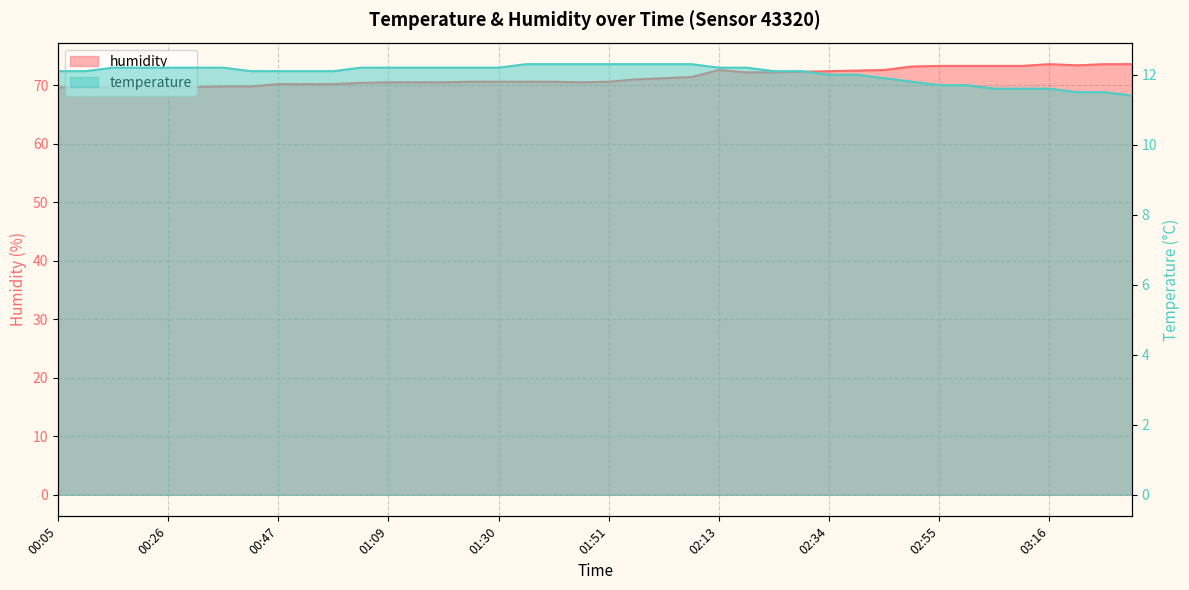

True or false: humidity has a value of 33.7 at 00:10.

False